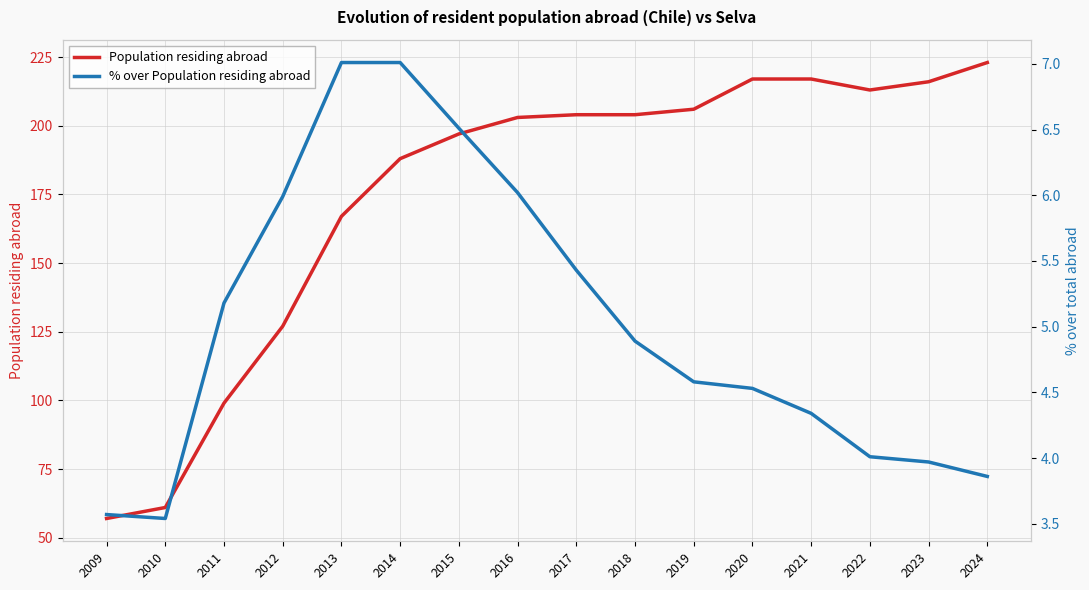

What is the total value across all series at 2022?

217.0